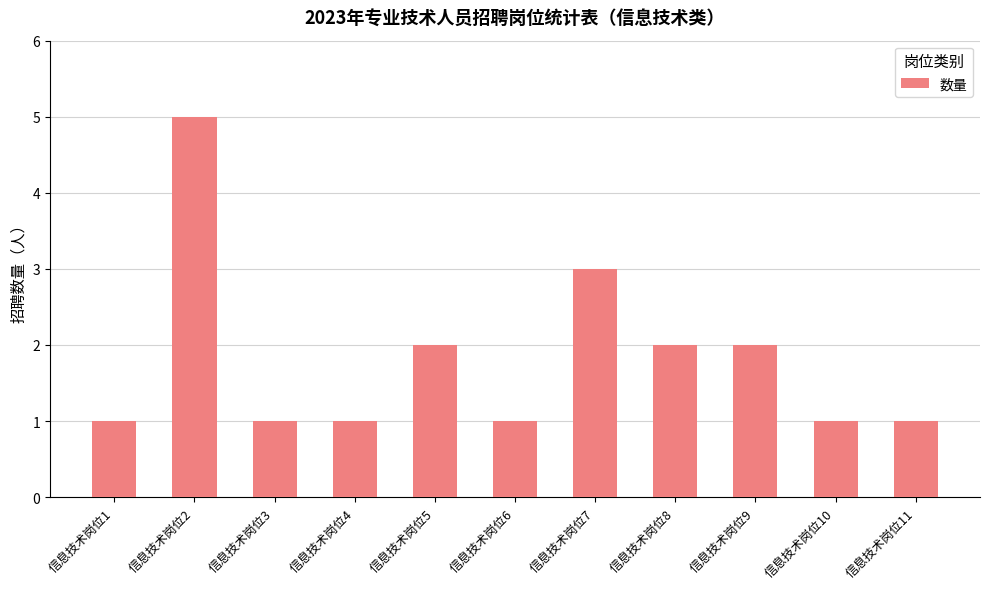

What is the smallest value displayed?

1